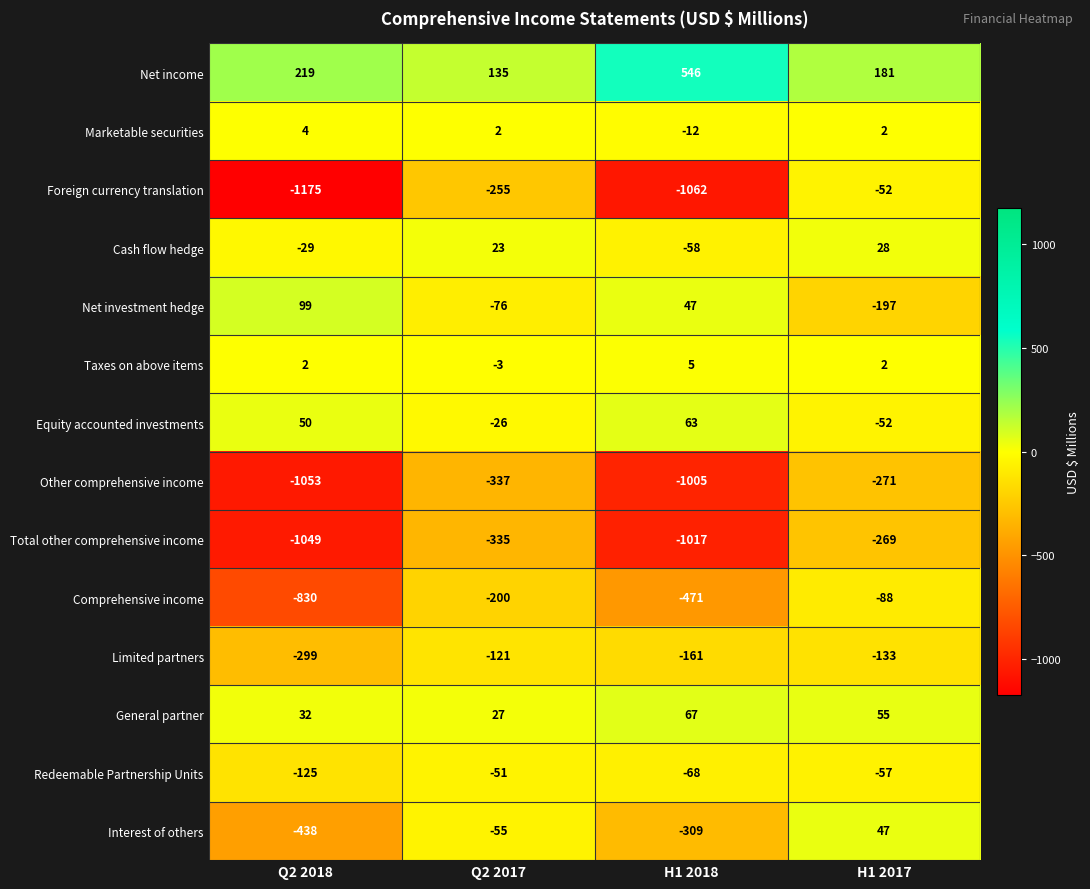

What is the greatest value displayed?

546